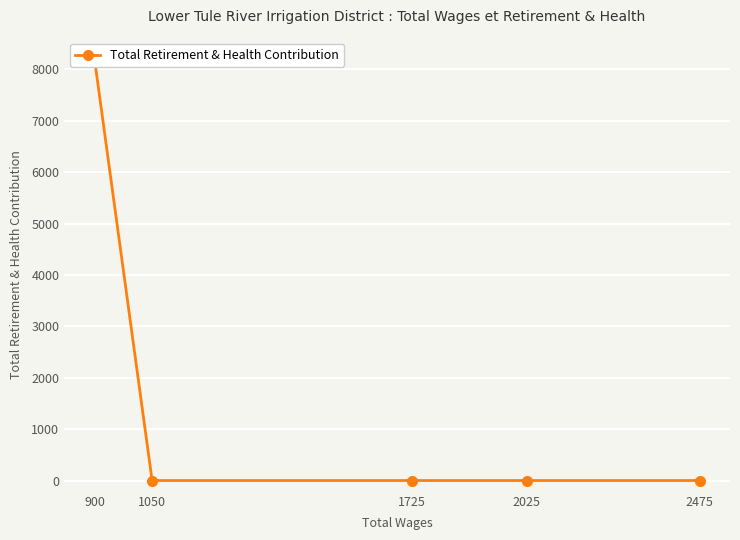

What is the greatest value displayed?

8205